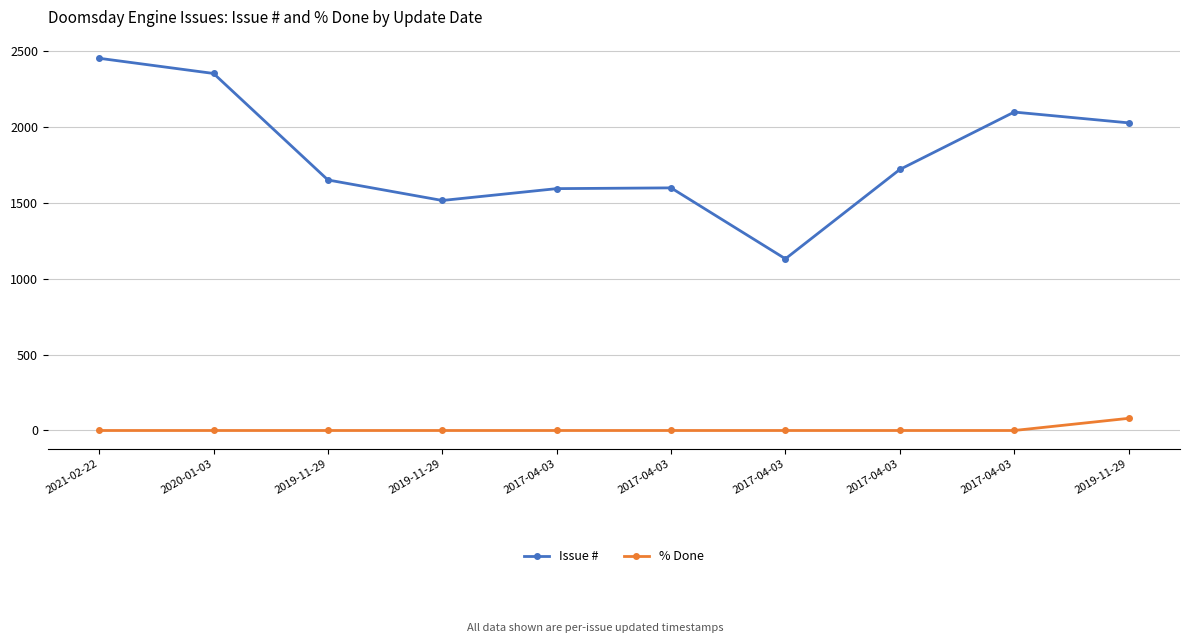

What are all the series names shown in the legend?

Issue #, % Done